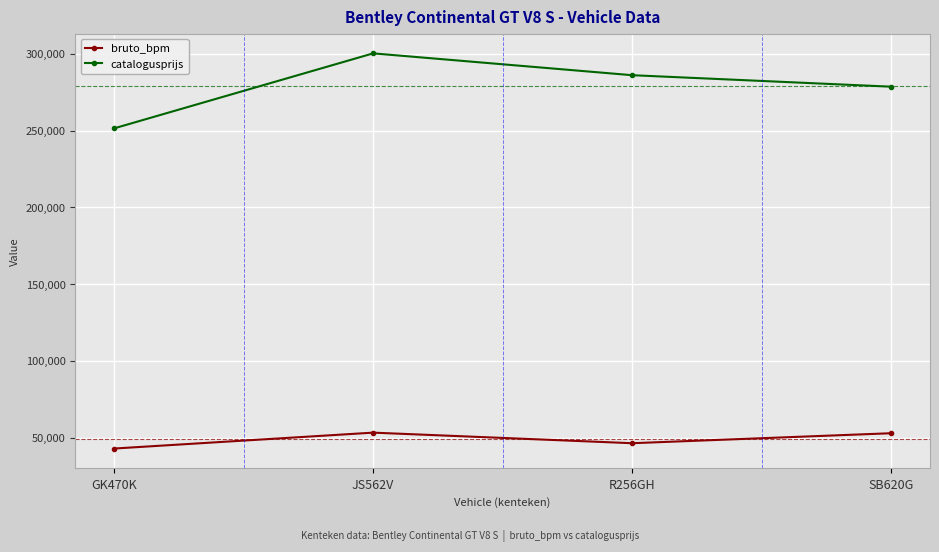

What is the difference between the maximum and minimum values in the catalogusprijs series?

48852